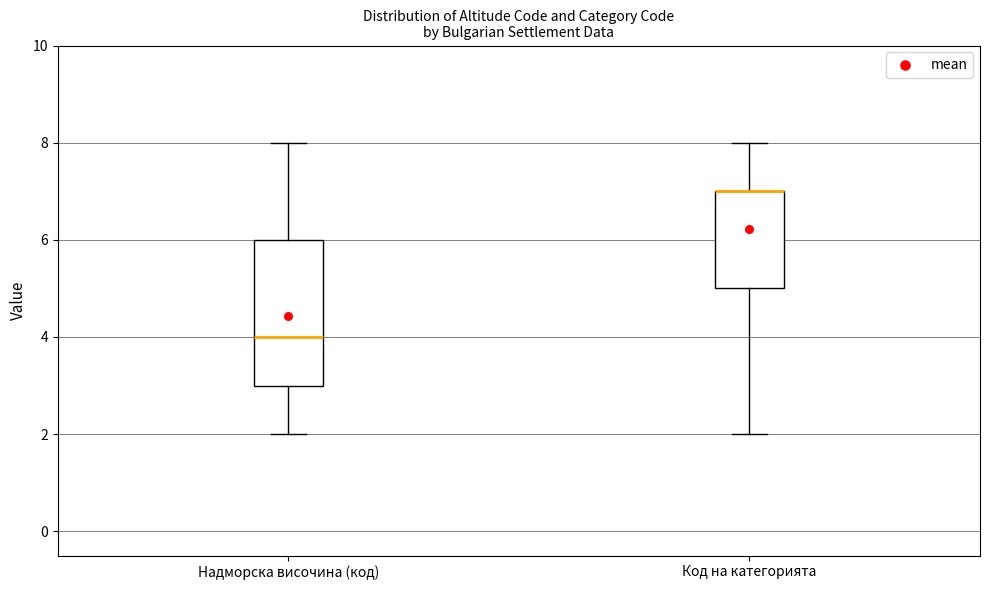

Comparing the boxes themselves (not the whiskers), which one is the tallest?

Надморска височина (код)